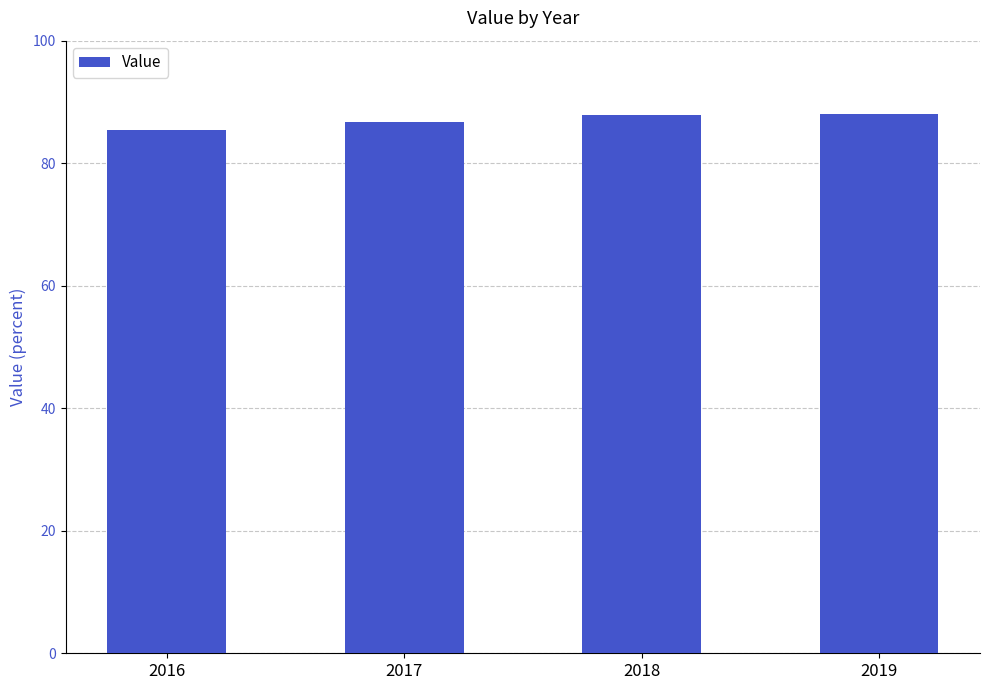

What is the change in value from 2016 to 2019?

+2.7